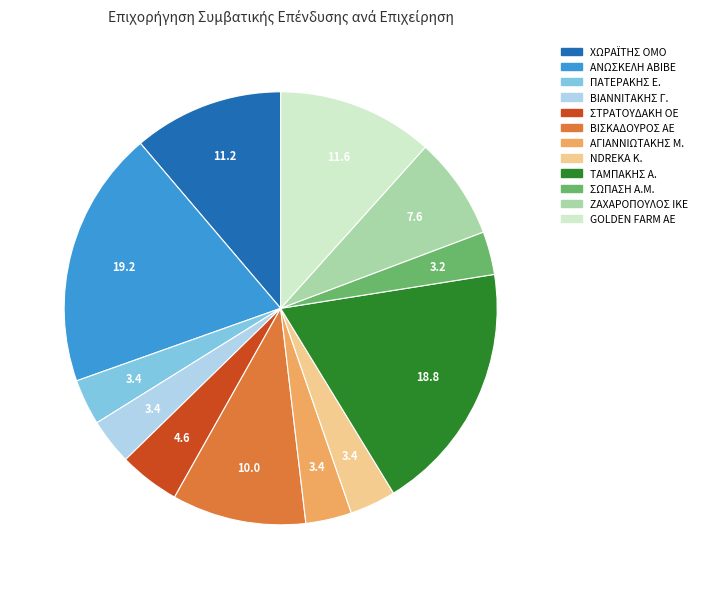

Is there any slice that represents more than half of the pie?

No